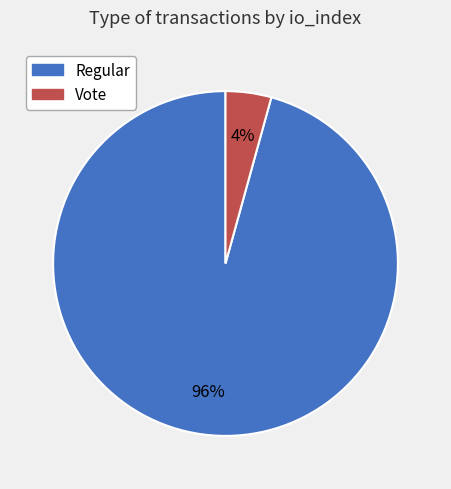

What is the smallest slice in the pie chart?

Vote